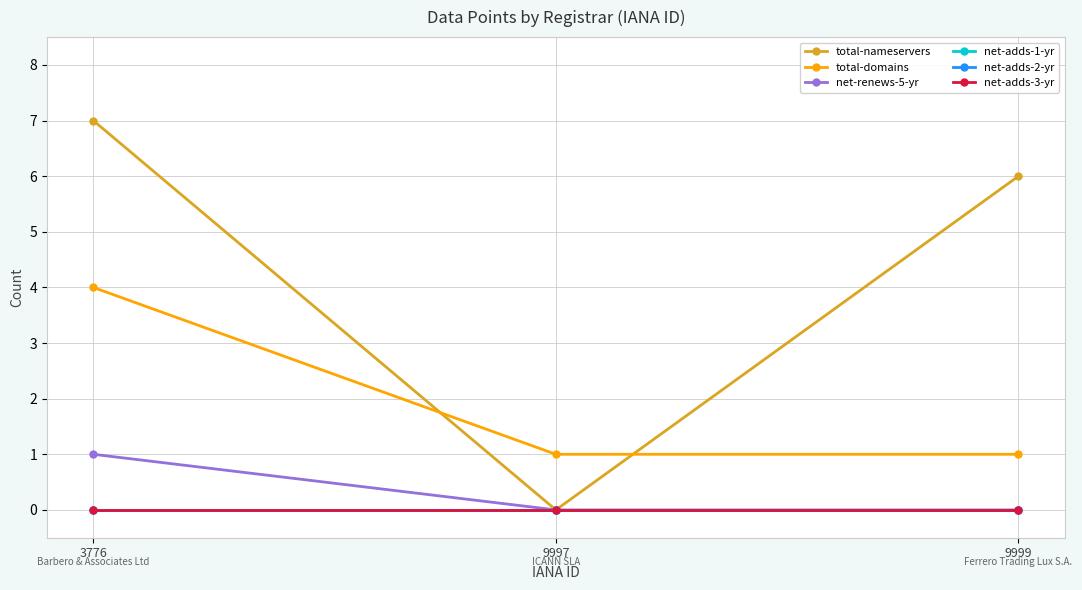

Is this an area chart (filled region under the line)?

No